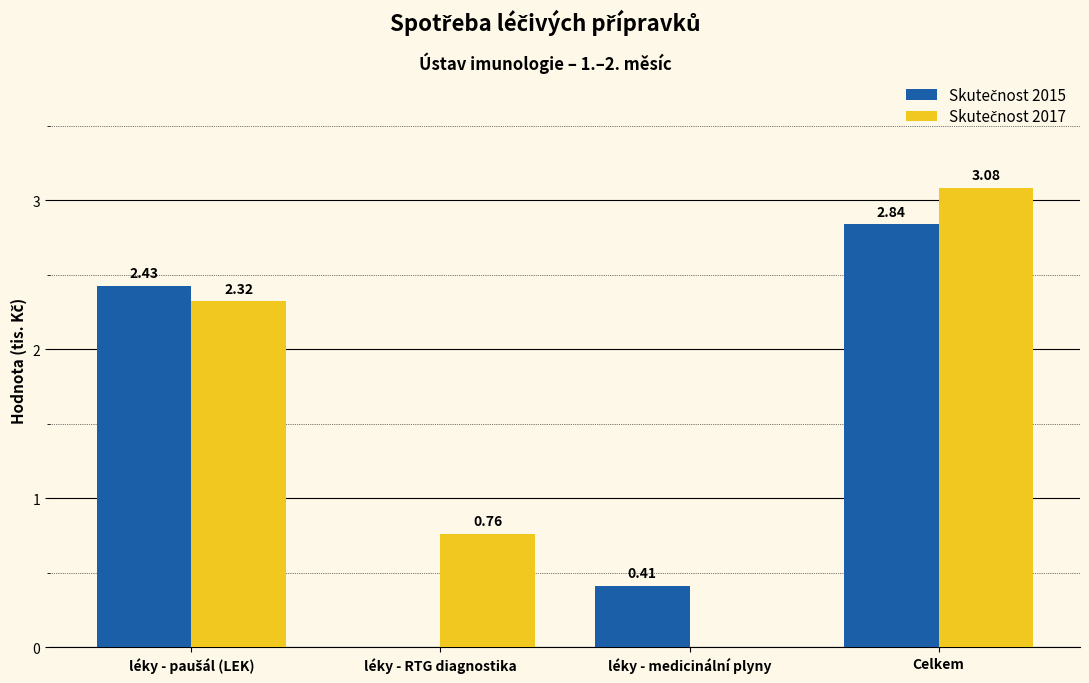

At which category is the sum across all series the highest?

Celkem